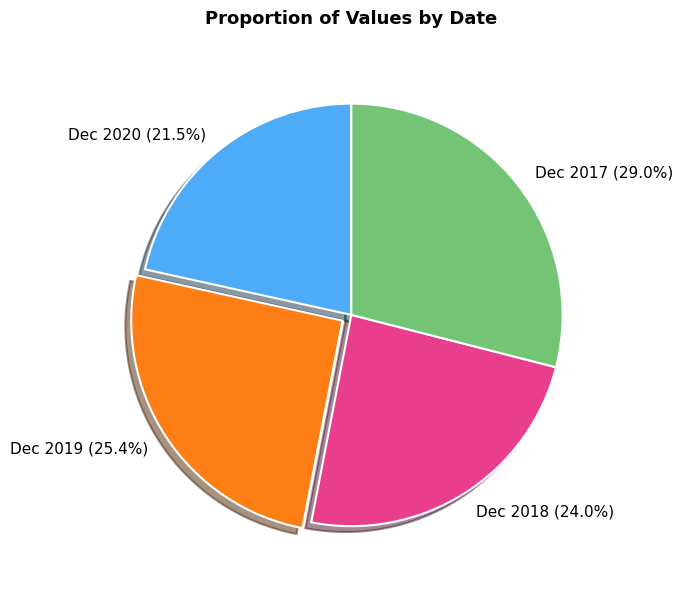

Is there any slice that represents more than half of the pie?

No